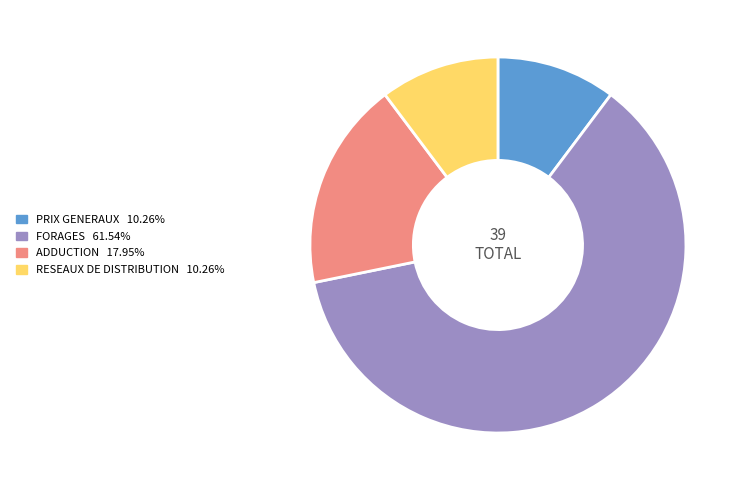

Which slice is the largest?

FORAGES